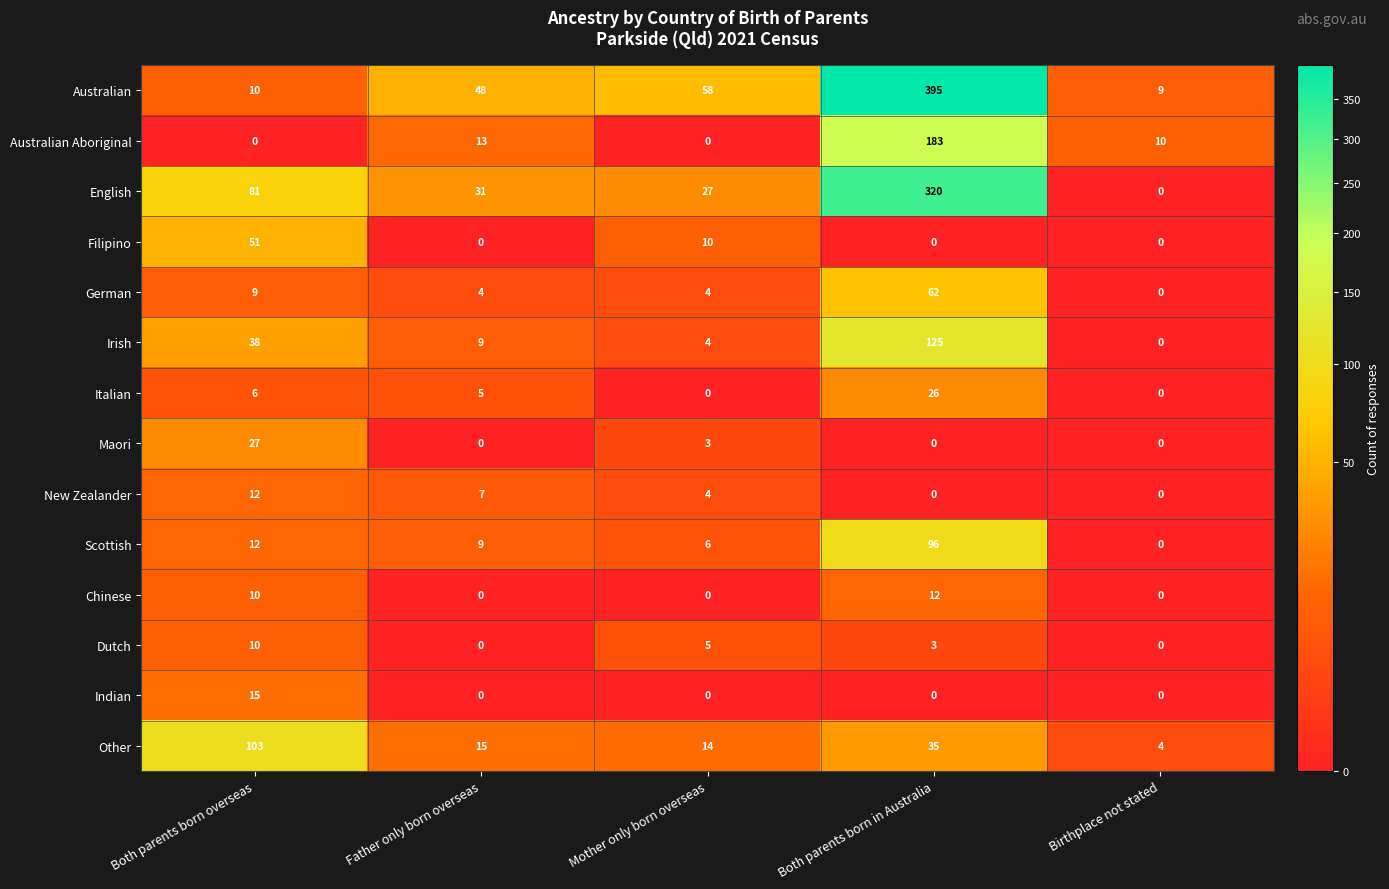

The value of Irish at Mother only born overseas is 4. True or false?

True